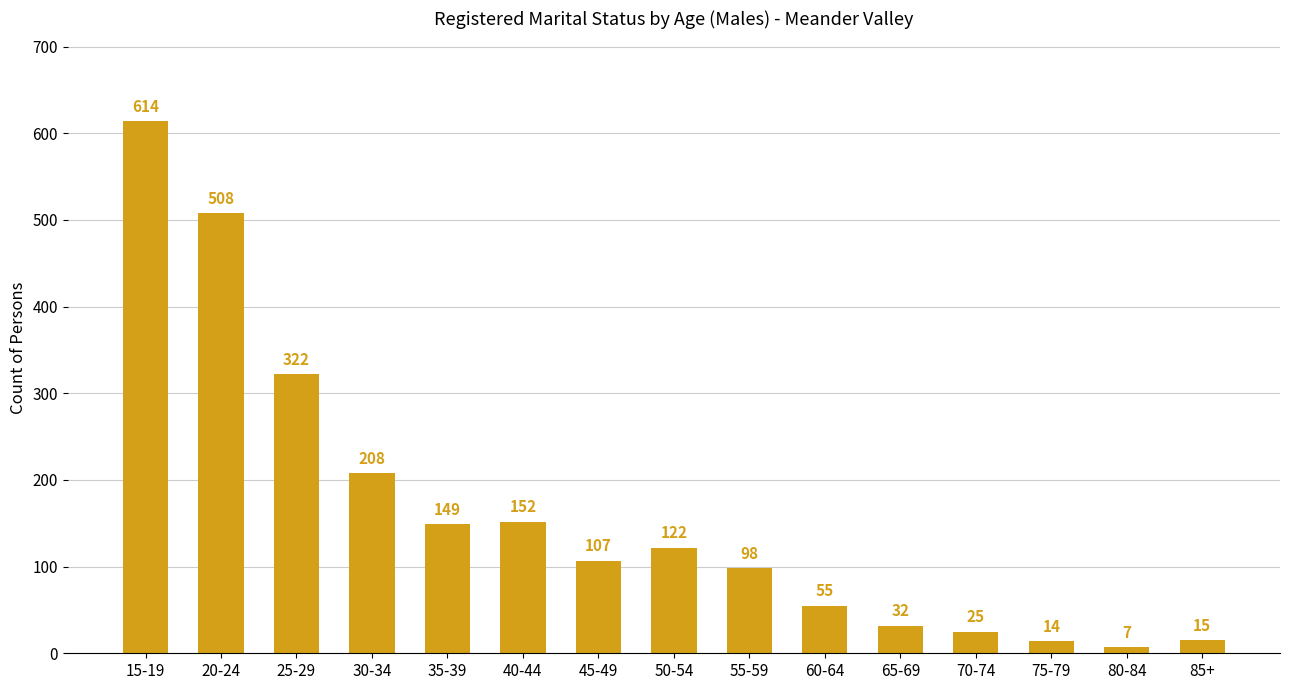

List the labels in order of value, smallest first.

80-84, 75-79, 85+, 70-74, 65-69, 60-64, 55-59, 45-49, 50-54, 35-39, 40-44, 30-34, 25-29, 20-24, 15-19